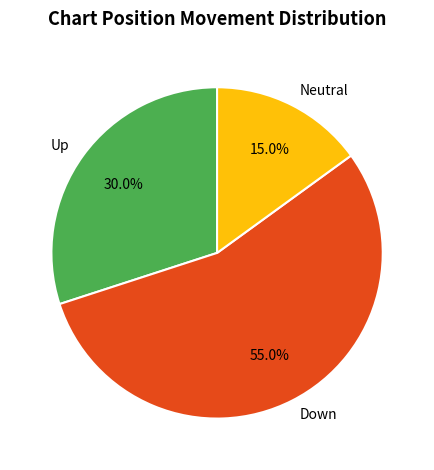

To the nearest percent, what is the average slice percentage?

33%